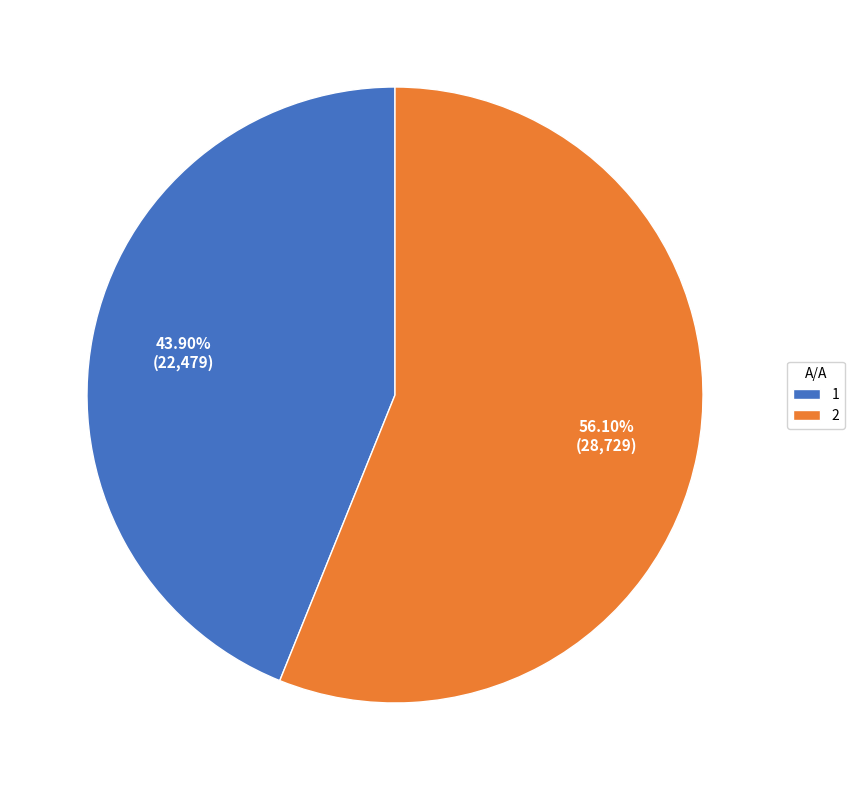

Between 1 and 2, which is larger?

2